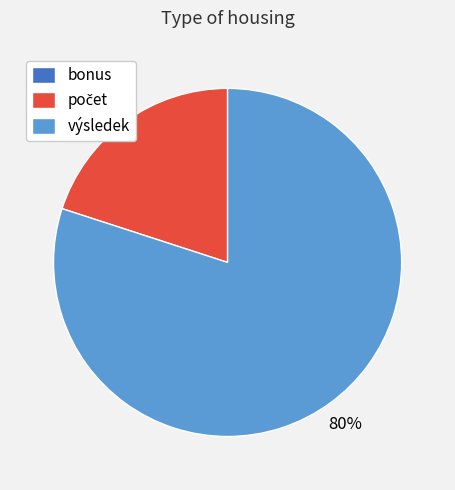

To the nearest percent, what is the average slice percentage?

33%